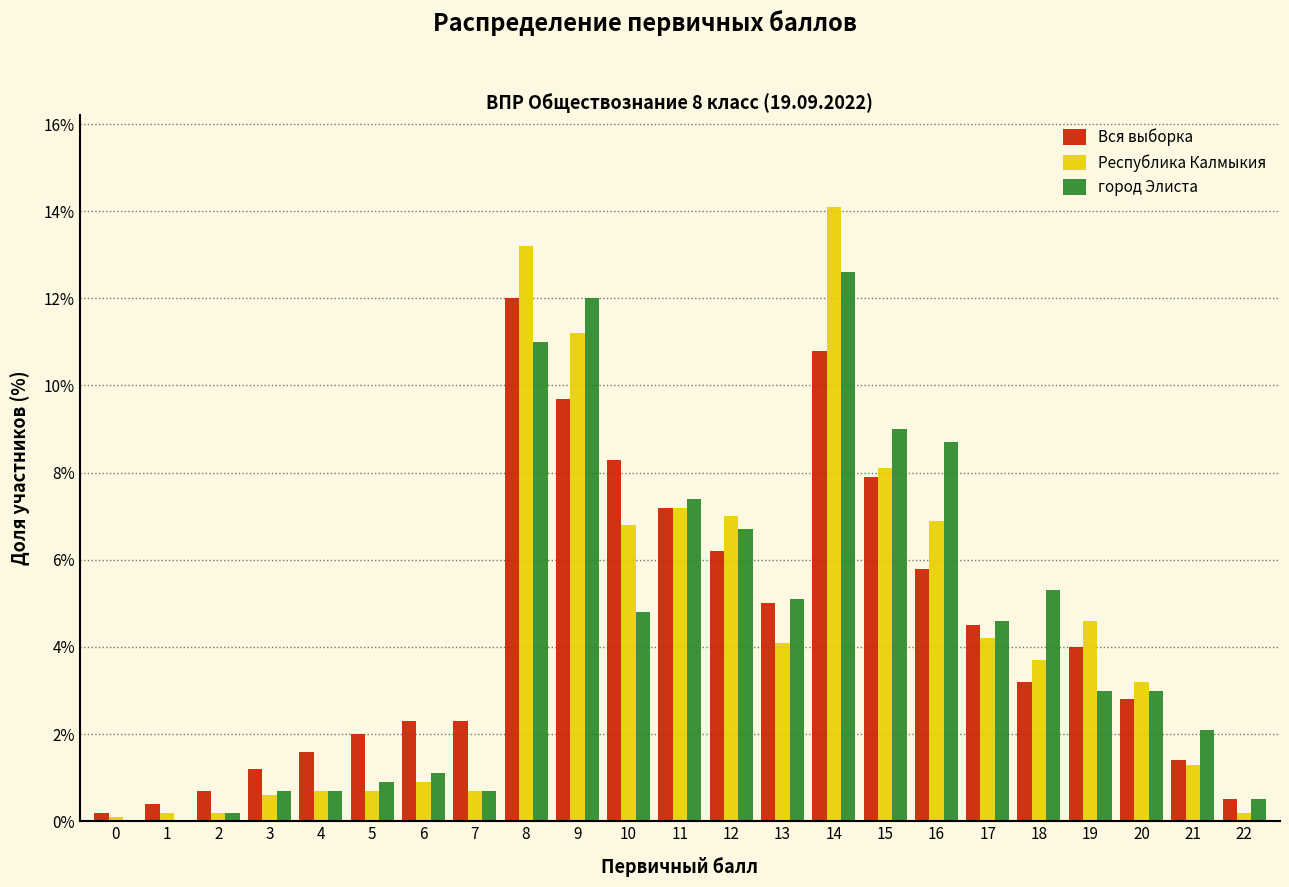

At which category is the sum across all series the highest?

14